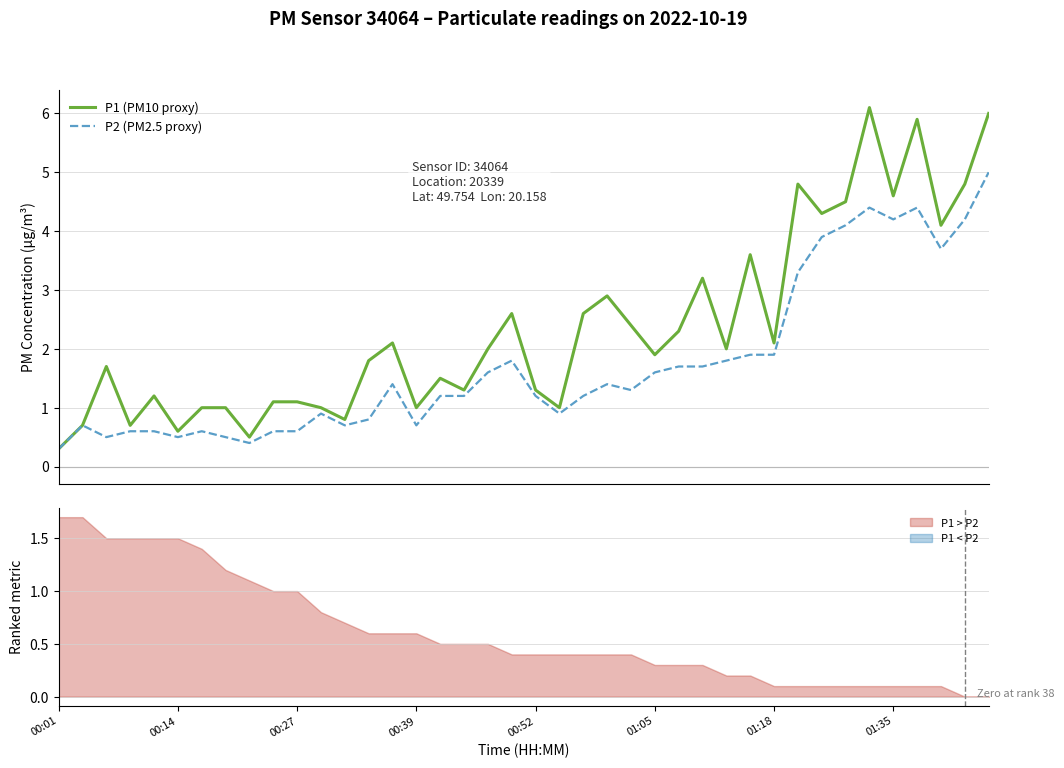

How many categories are shown in the chart?

40